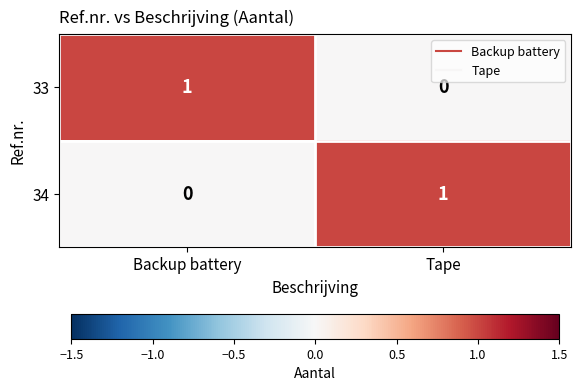

At which label is 34 closest to 0?

Backup battery